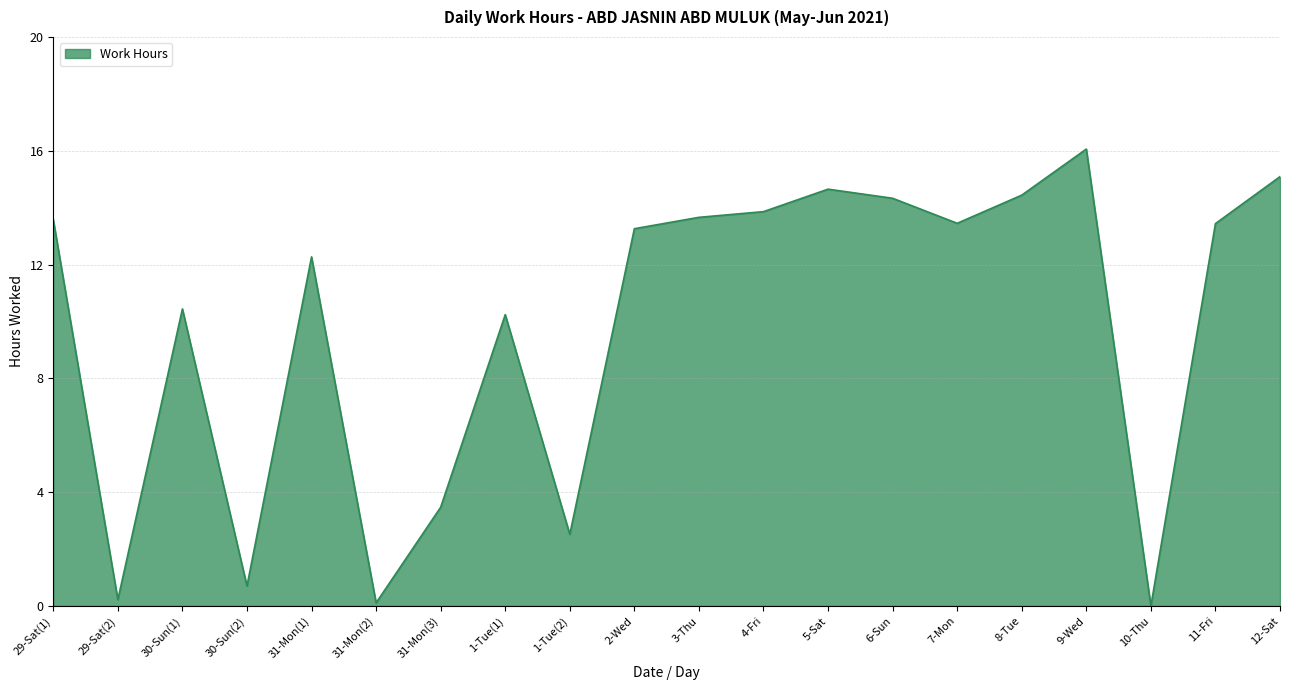

What is the greatest value displayed?

16.1